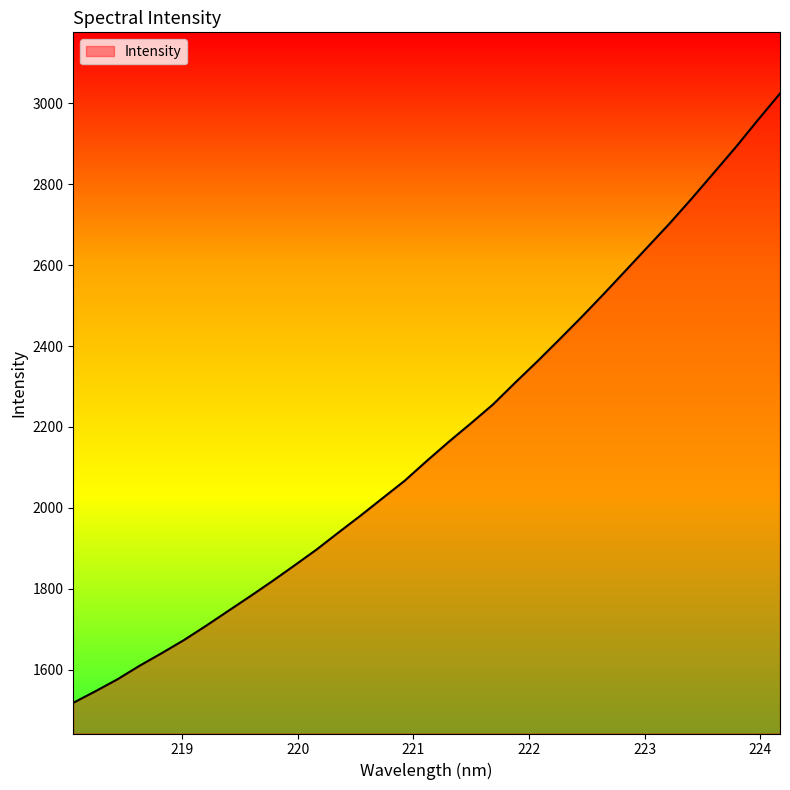

What is the difference between the maximum and minimum values?

1505.4